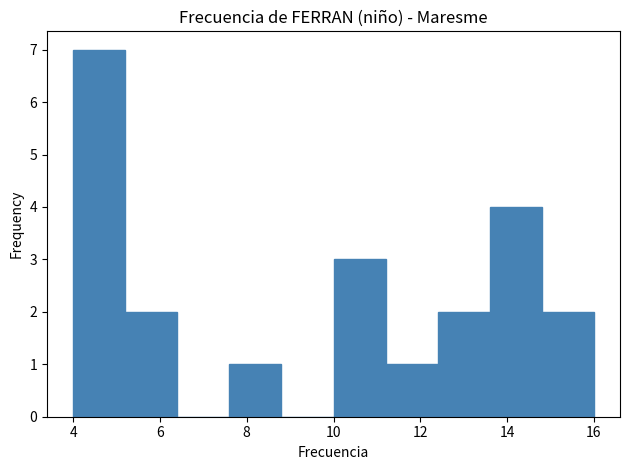

Reading left to right, list every bar in this chart as the range it spans on the x-axis followed by its height. The values are not printed on the chart, so give them approximately, as read against the axis.

4.0 to 5.2: 7
5.2 to 6.4: 2
6.4 to 7.6: 0
7.6 to 8.8: 1
8.8 to 10.0: 0
10.0 to 11.2: 3
11.2 to 12.4: 1
12.4 to 13.6: 2
13.6 to 14.8: 4
14.8 to 16.0: 2